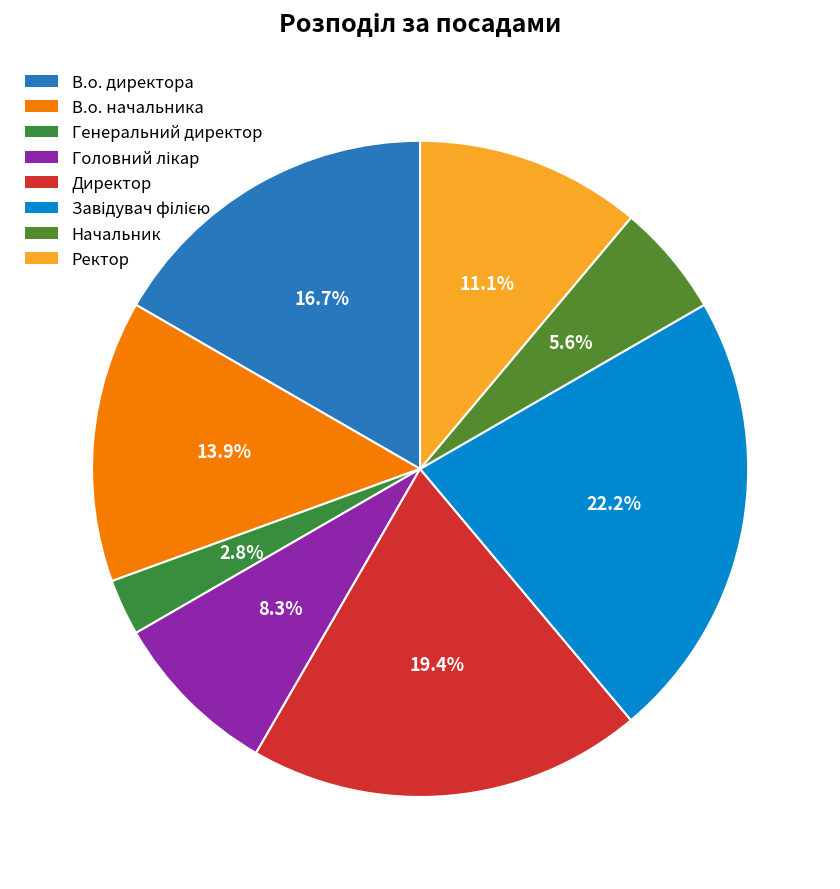

What is the smallest slice in the pie chart?

Генеральний директор